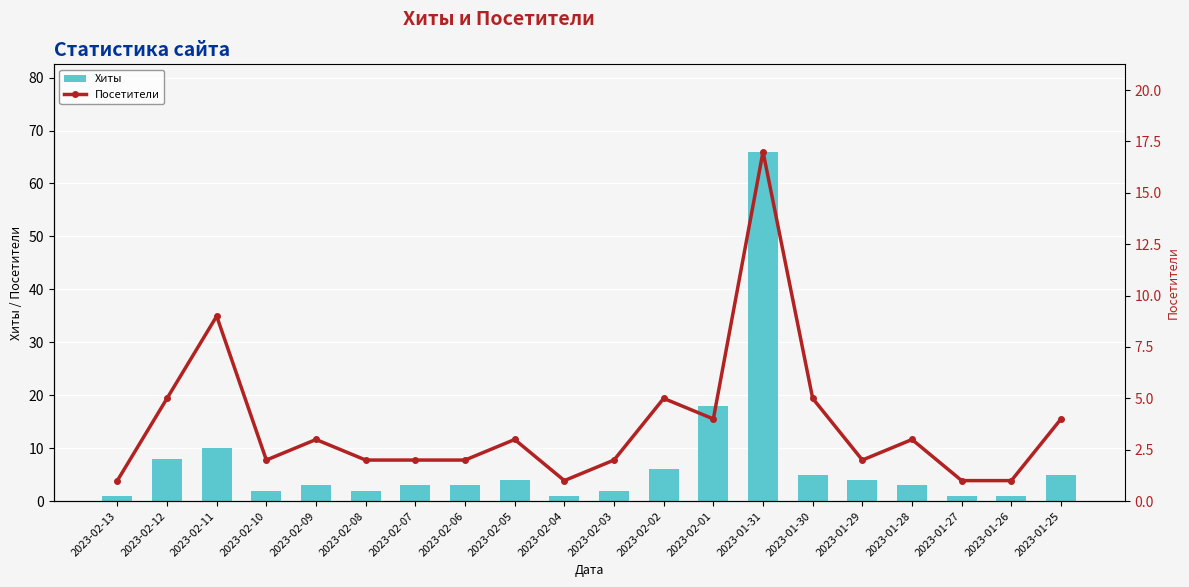

At which label does Посетители first exceed 3?

2023-02-12